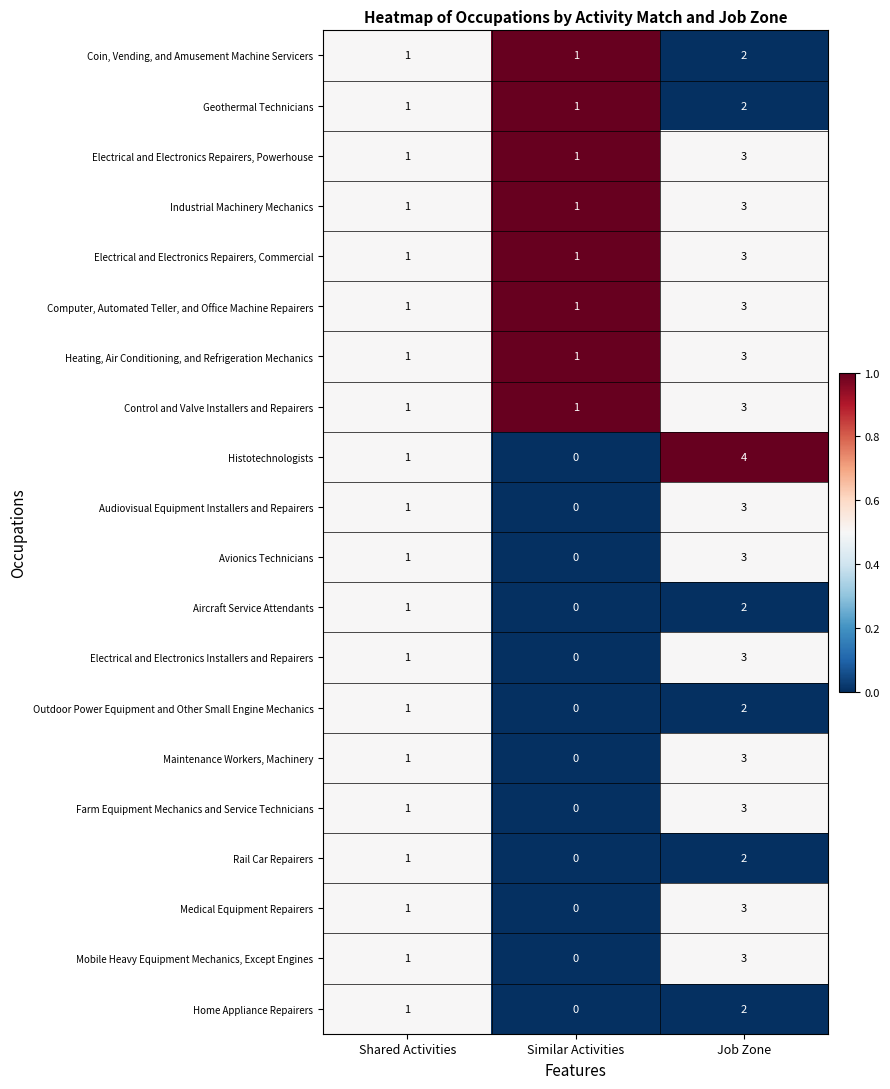

Between Shared Activities and Job Zone, which series saw the biggest shift?

Histotechnologists